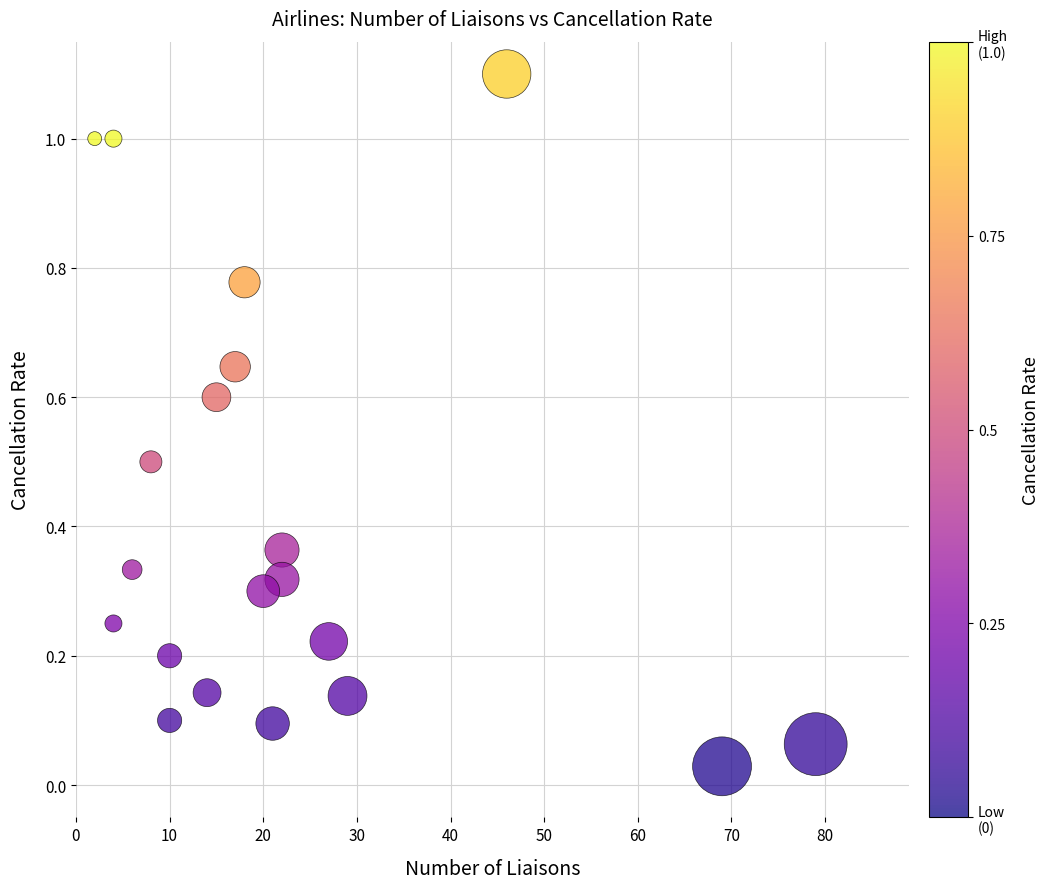

What is the range of Y values (max minus min)?

1.1